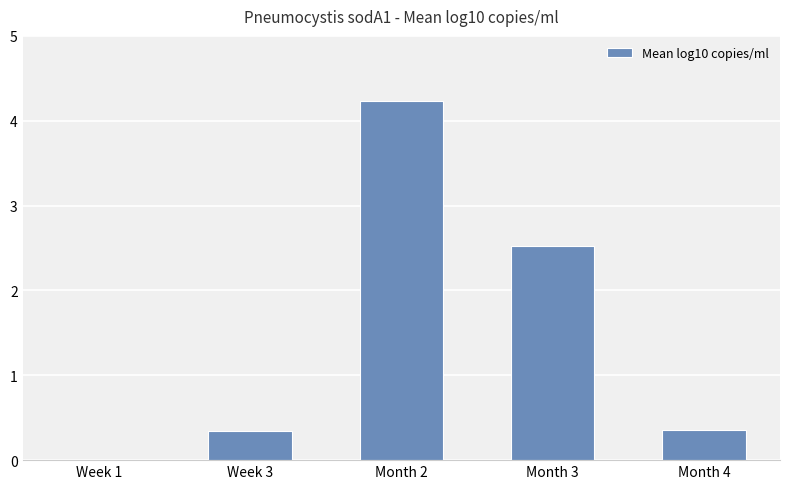

What is the ratio of the value at Month 2 to the value at Month 3?

1.7